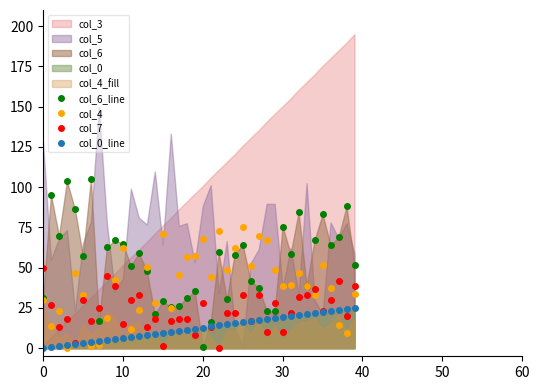

After their last crossing, which series has the higher values: col_0_line or col_7?

col_7